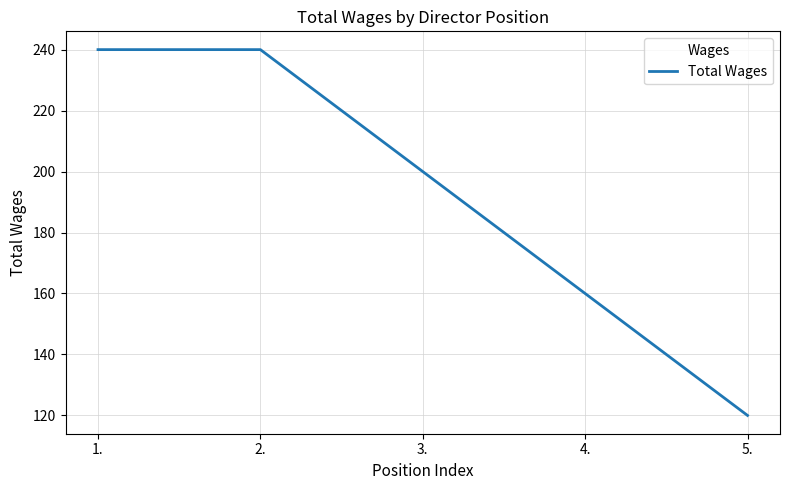

What is the difference between the values at 3. and 5.?

80